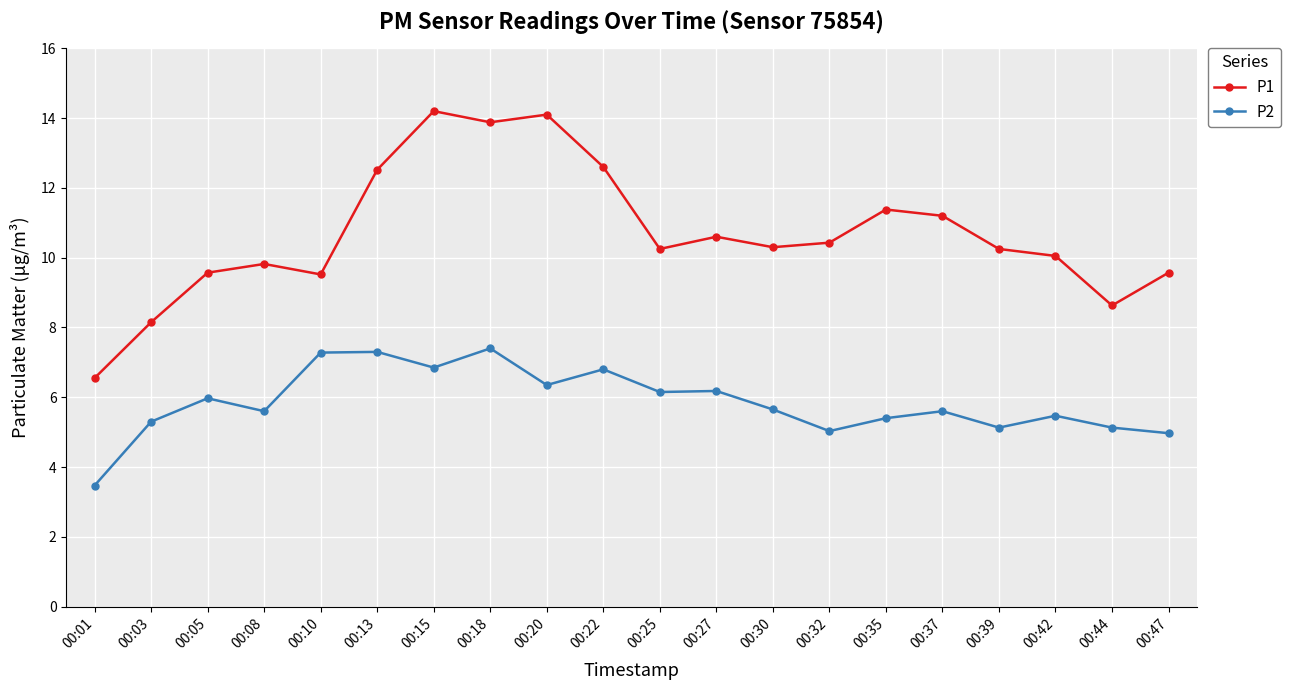

Which series changed the most between 00:01 and 00:27?

P1